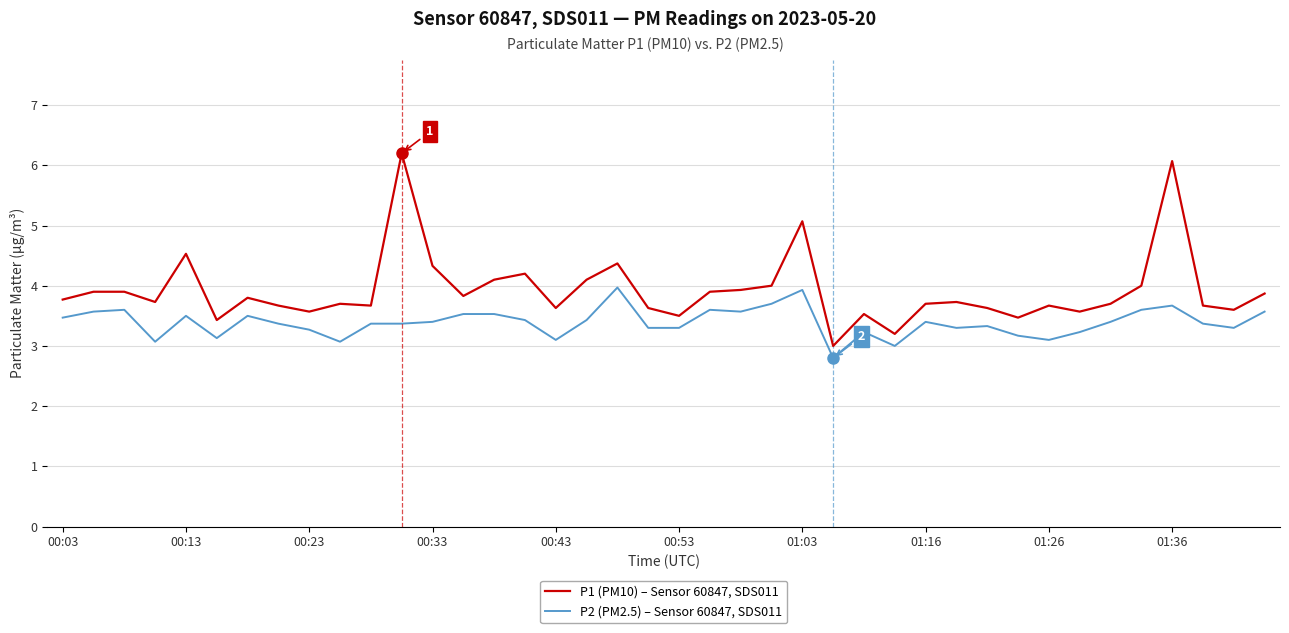

Which series has the largest range (max minus min)?

P1 (PM10) – Sensor 60847, SDS011